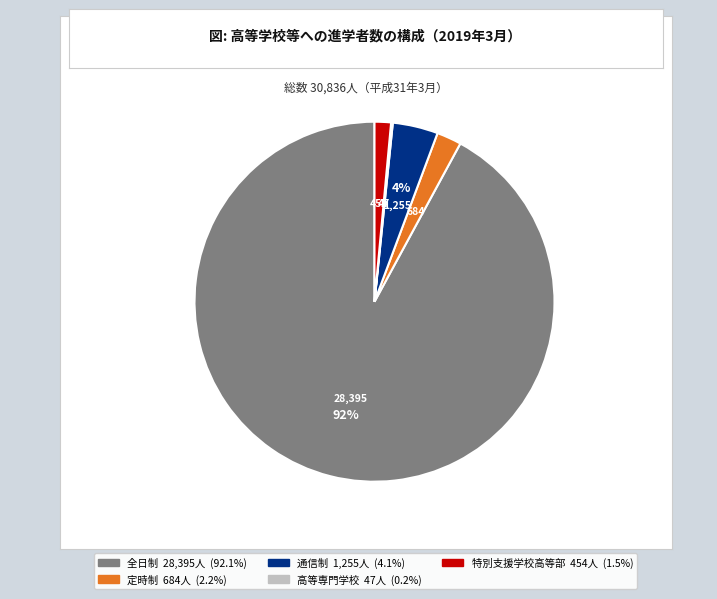

Do 全日制 28,395人 (92.1%) and 特別支援学校高等部 454人 (1.5%) together represent more than half of the pie?

Yes